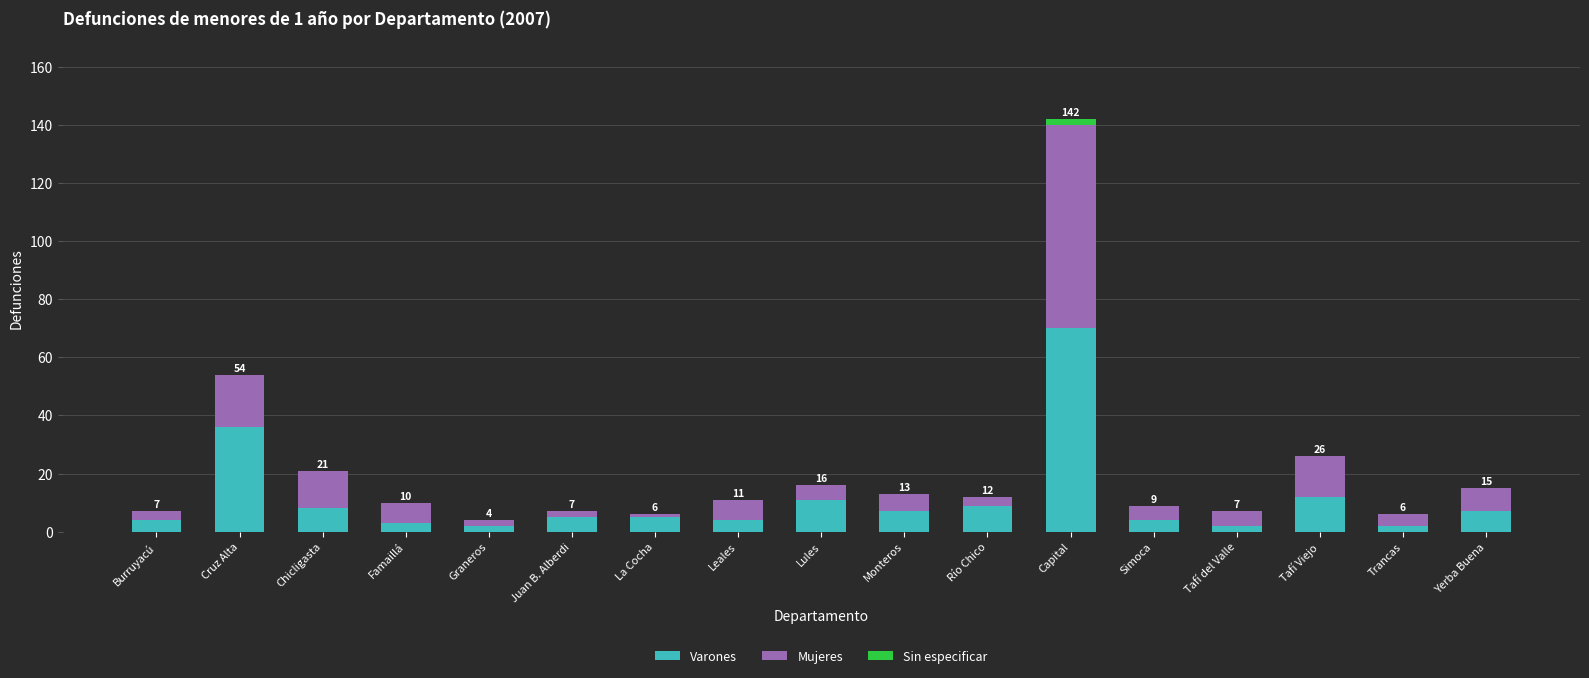

At which category is the sum across all series the highest?

Capital